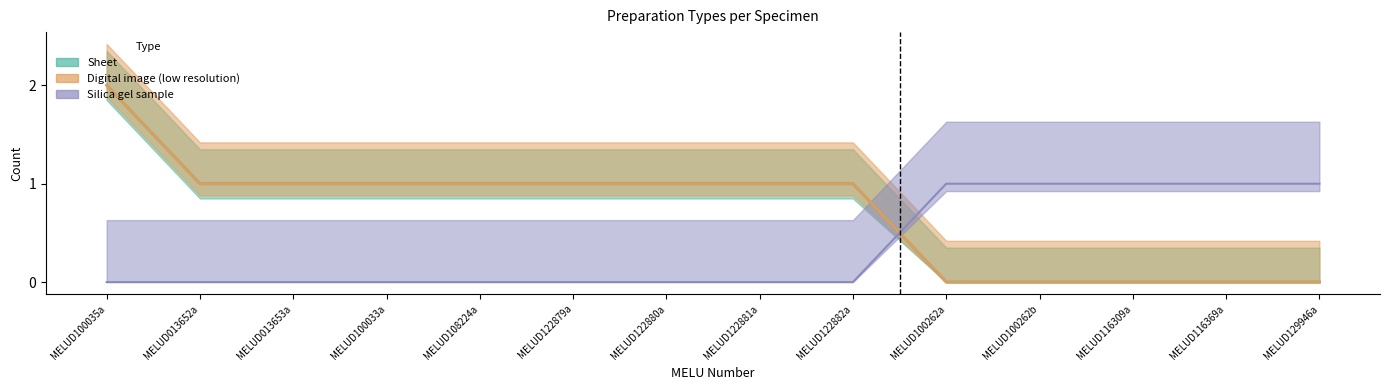

What is the difference between the maximum and second lowest values in the Digital image (low resolution) series?

2